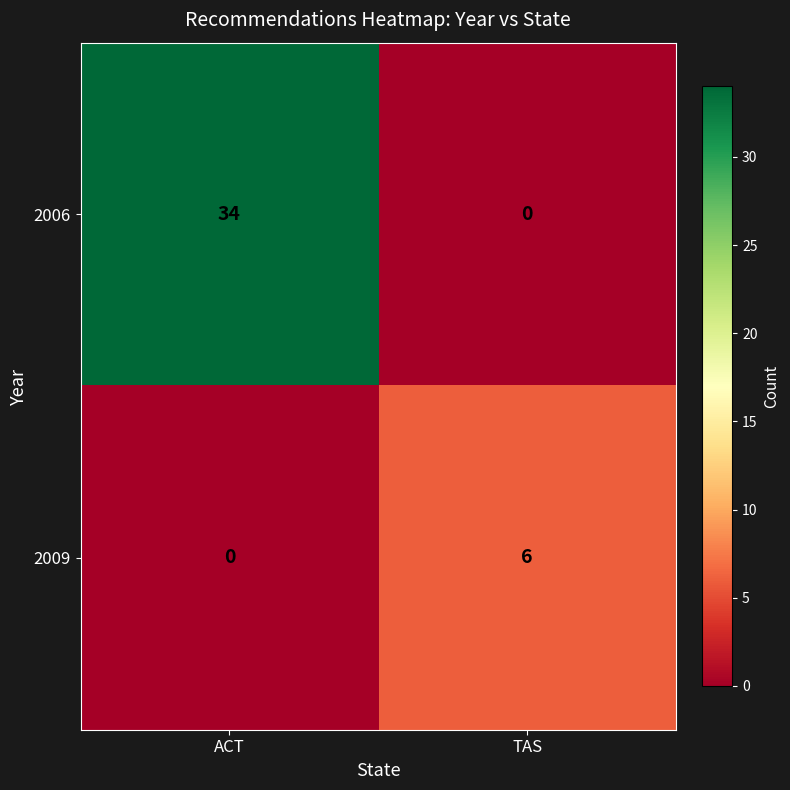

What is the average value of the 2009 series?

3